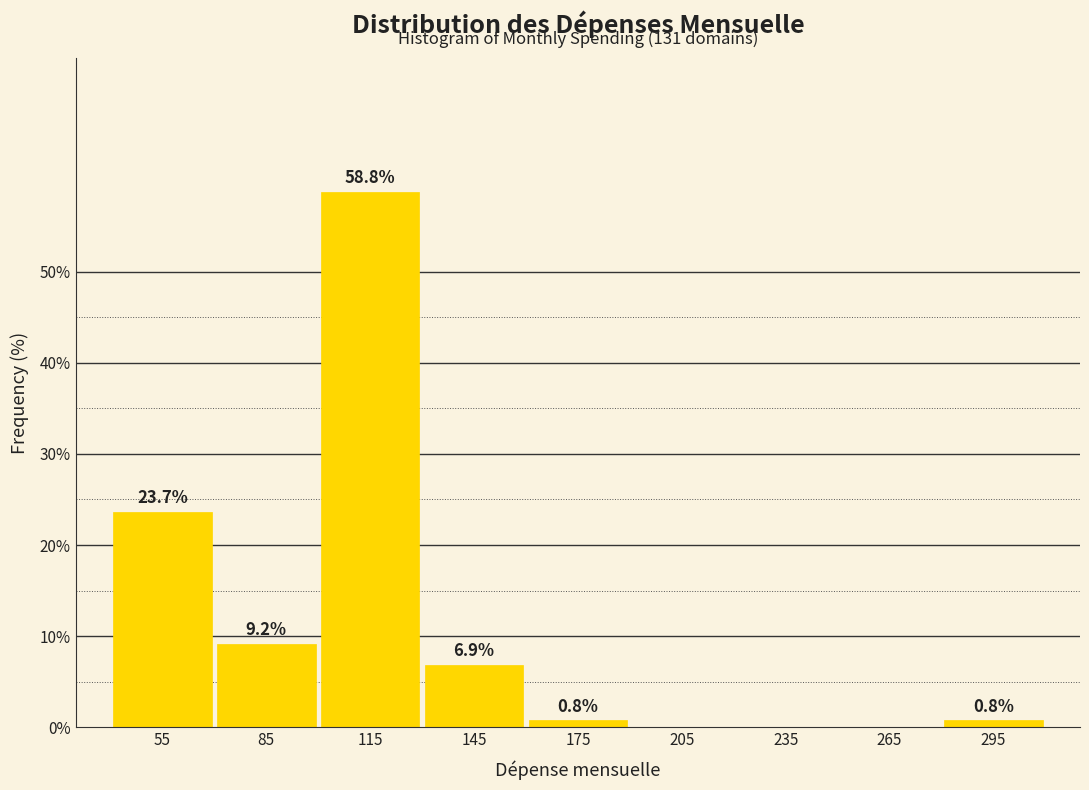

Which range on the x-axis has the tallest bar?

100 to 130